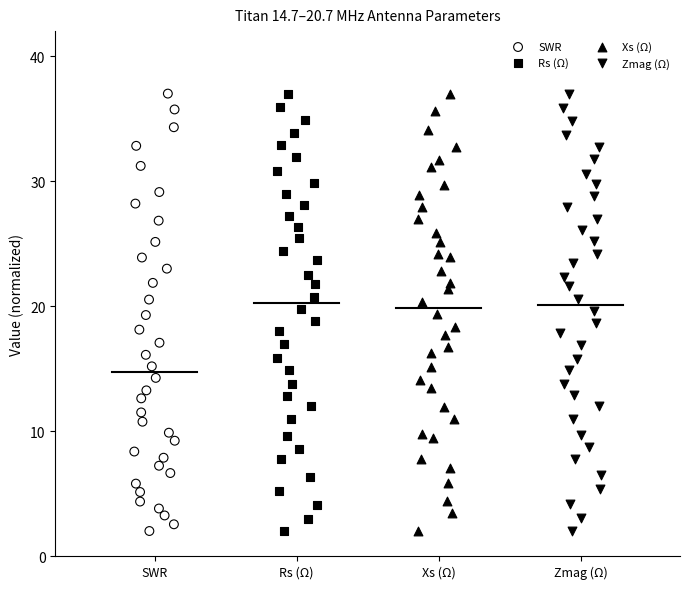

What are all the series names shown in the legend?

SWR, Rs (Ω), Xs (Ω), Zmag (Ω)